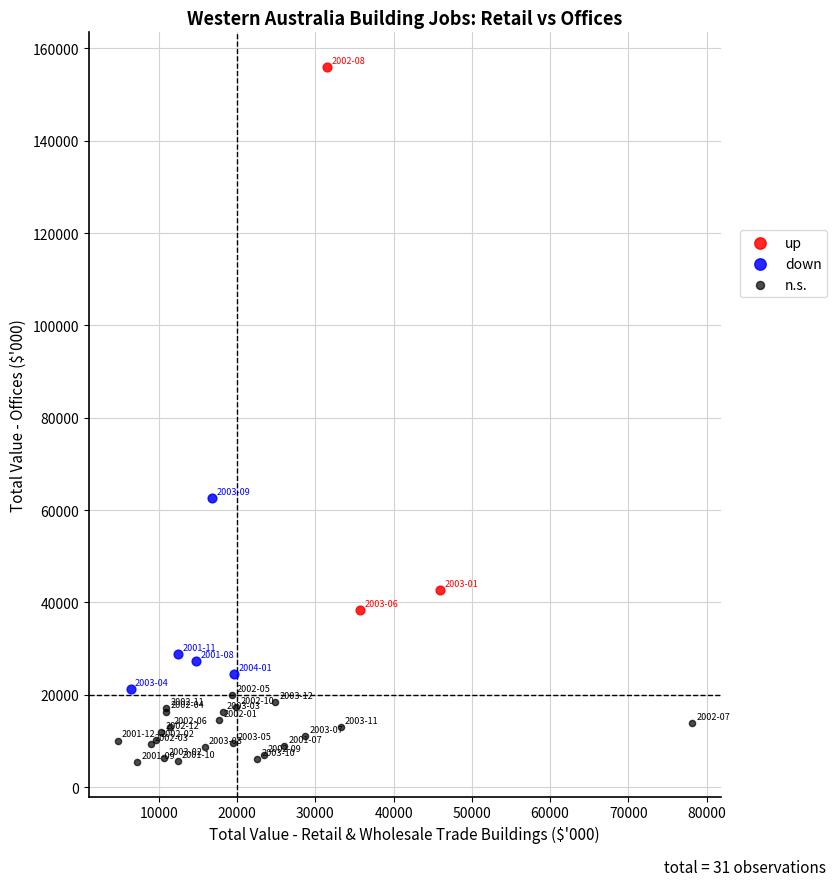

Which series contains the lowest Y value?

n.s.